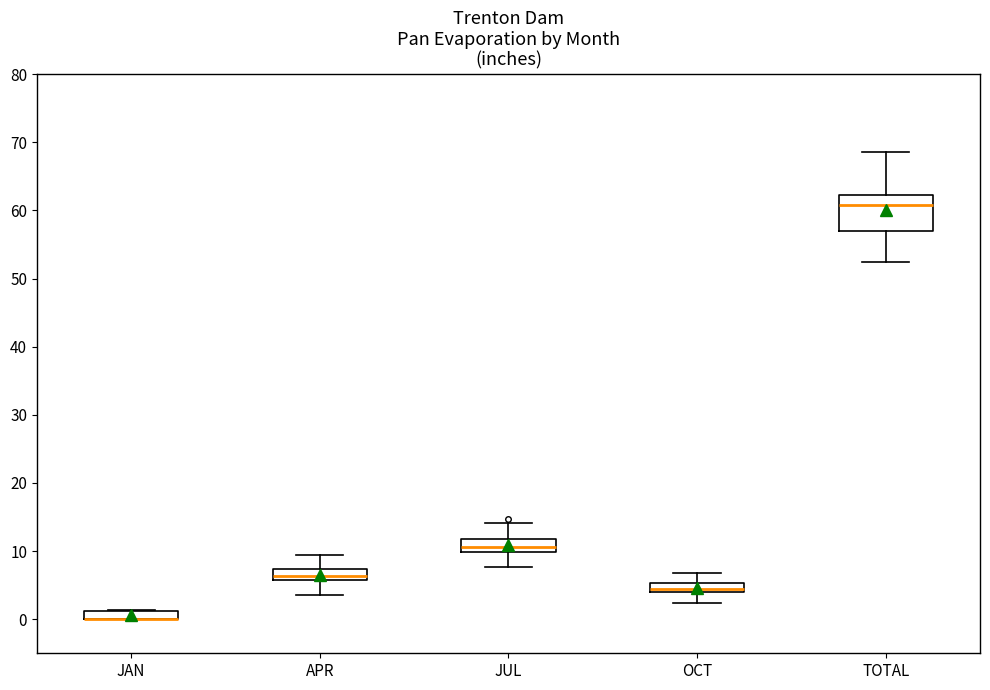

Comparing the boxes themselves (not the whiskers), which one is the tallest?

TOTAL